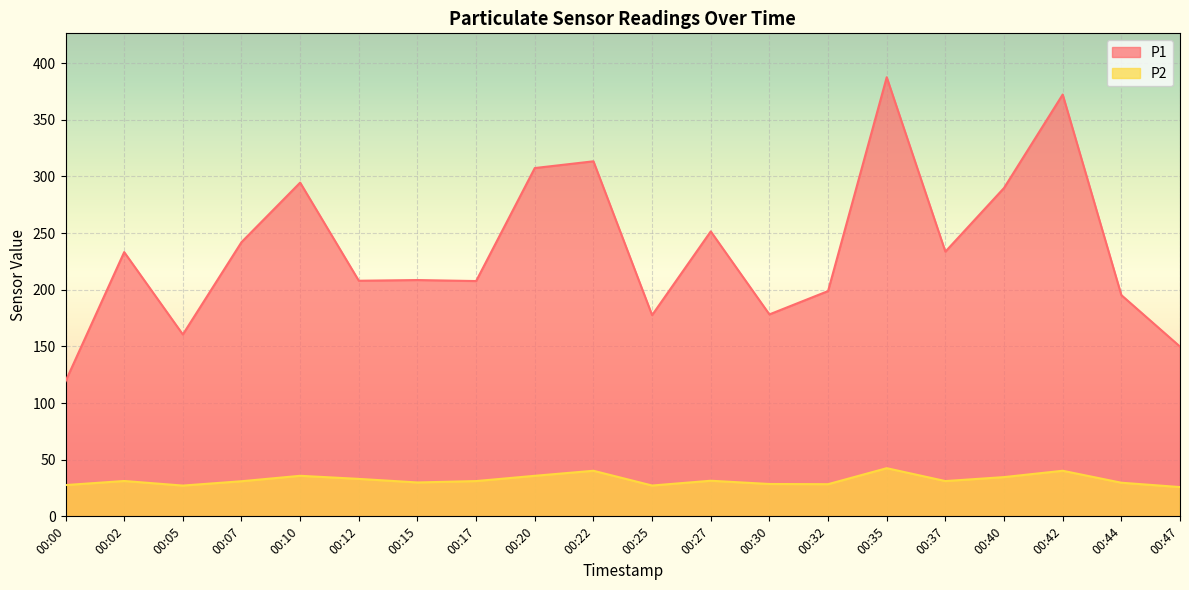

True or false: P1 has a value of 294.5 at 00:10.

True